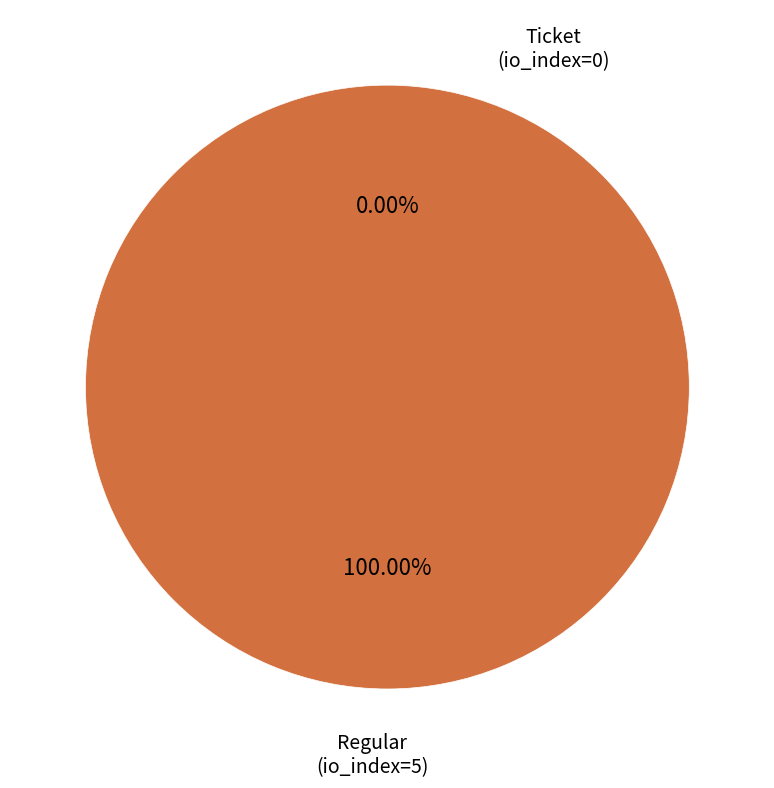

Which slice is the smallest?

Ticket (io_index=0)